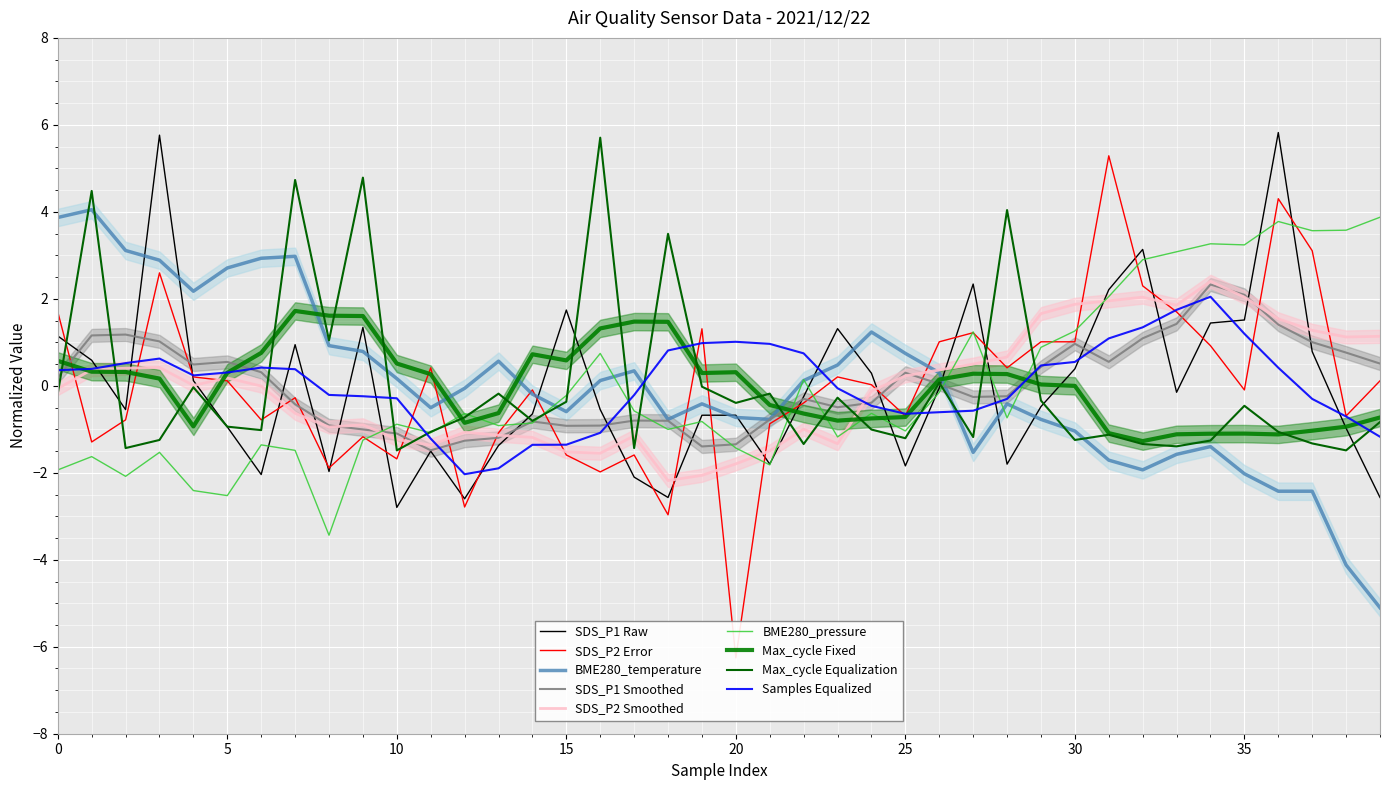

How many positive values does the SDS_P2 series have?

20